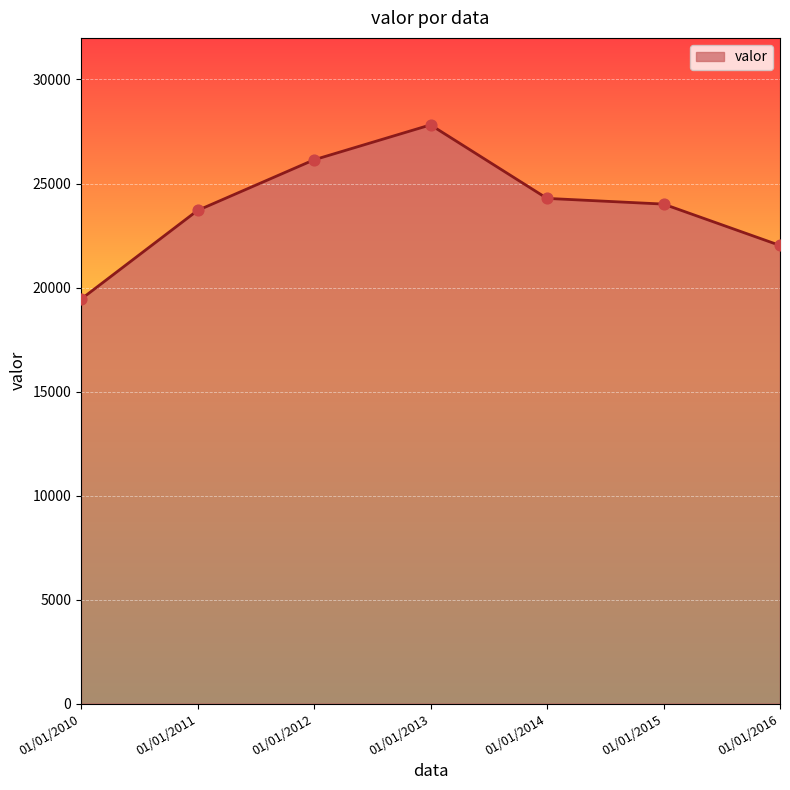

What is the ratio of the value at 01/01/2013 to the value at 01/01/2012?

1.1